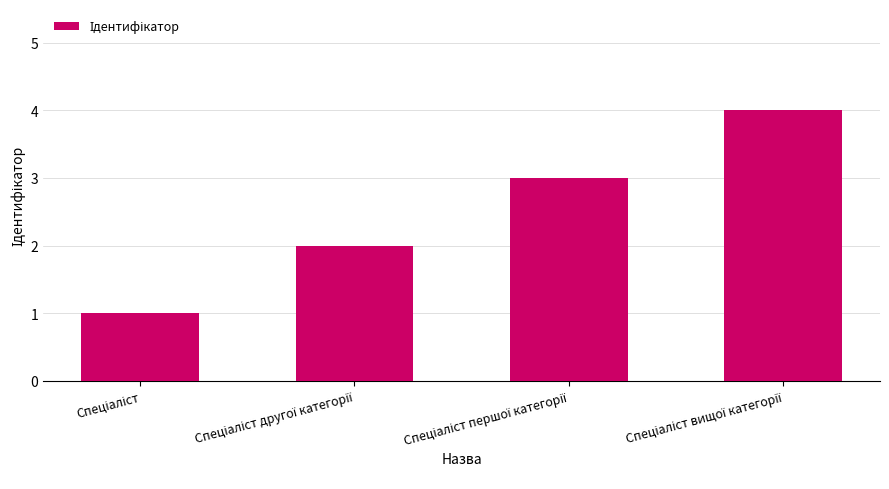

How many bars are there in total?

4